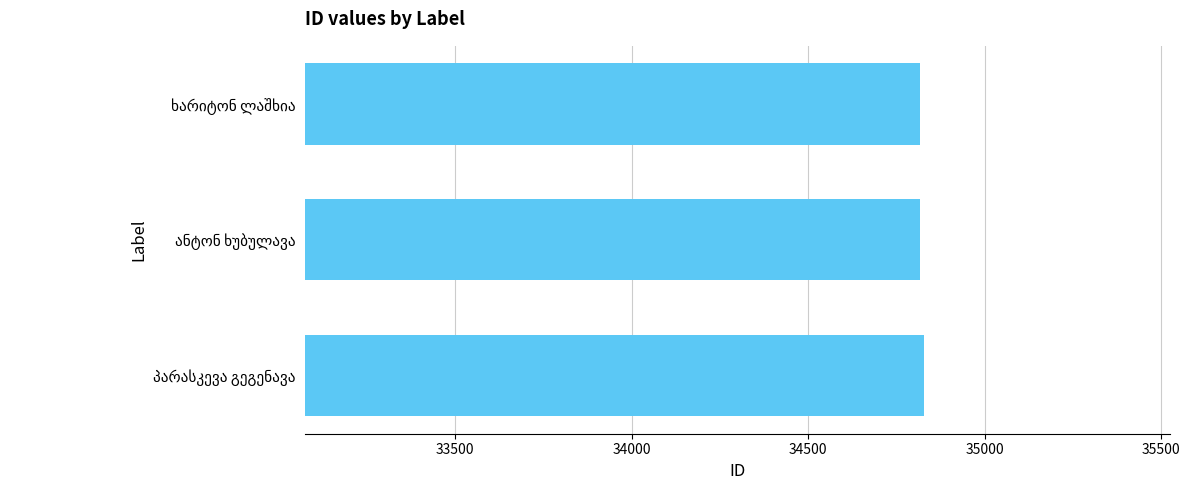

What is the average value?

34820